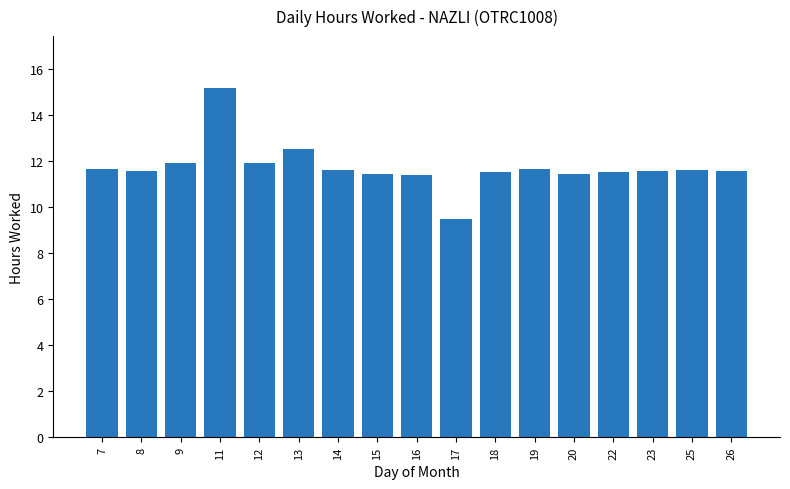

What is the value of the 15th bar from the left?

11.6